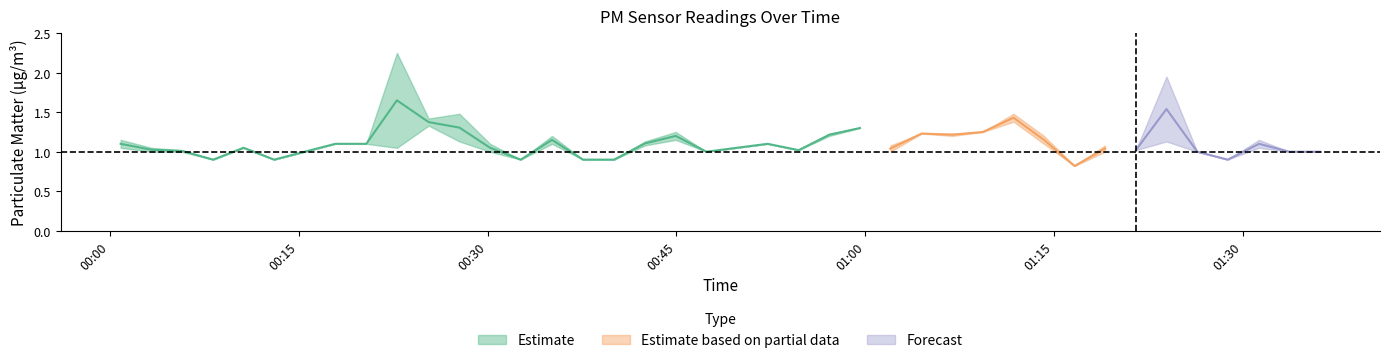

Which has a higher value, 29 or 35?

29